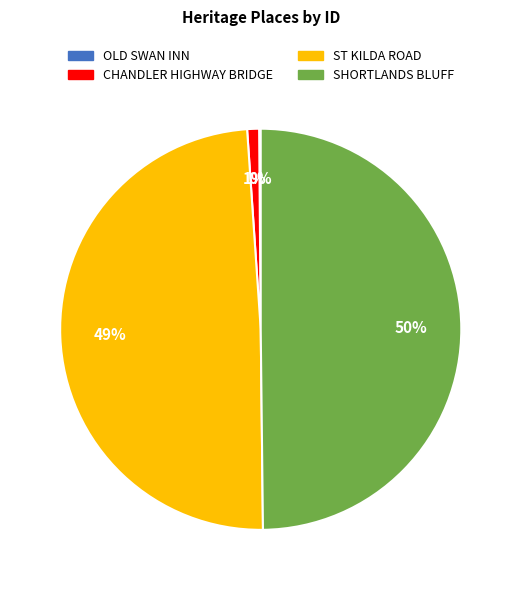

What is the largest slice in the pie chart?

SHORTLANDS BLUFF